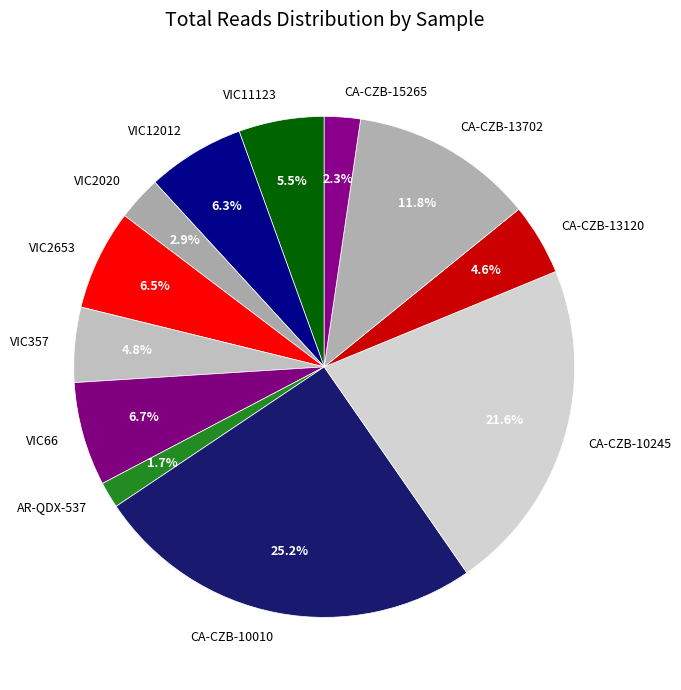

How many segments does this pie chart have?

12